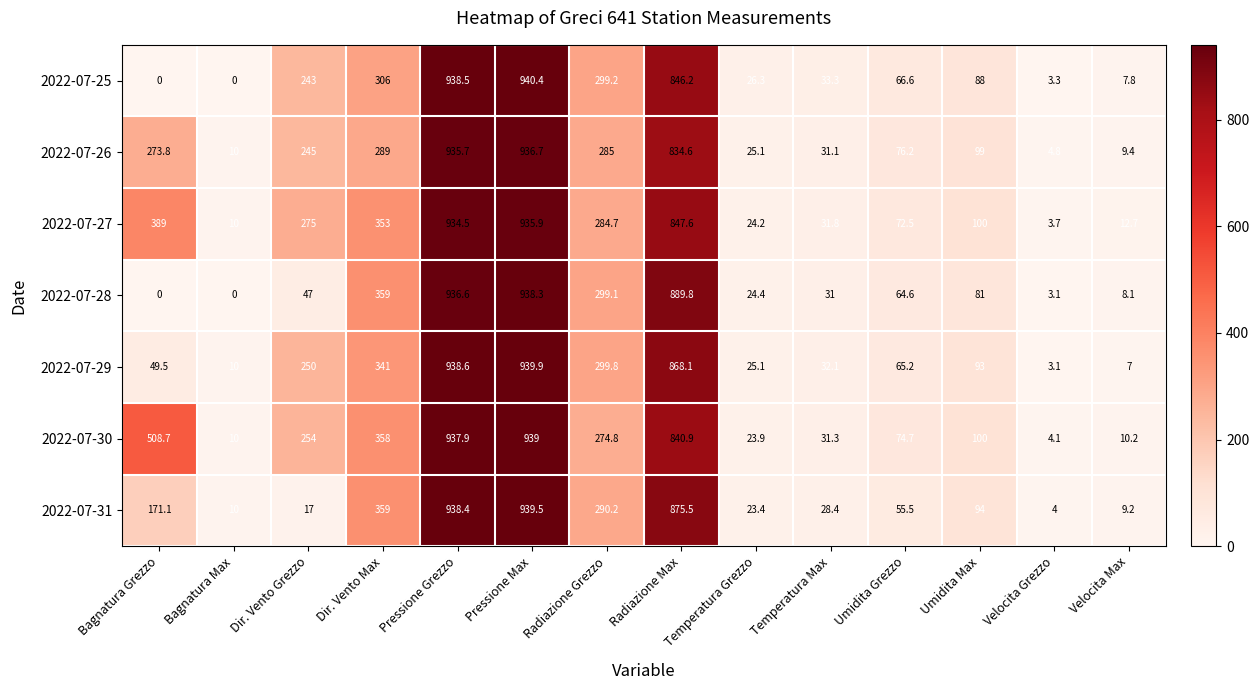

How many data points in 2022-07-25 are less than 88?

7